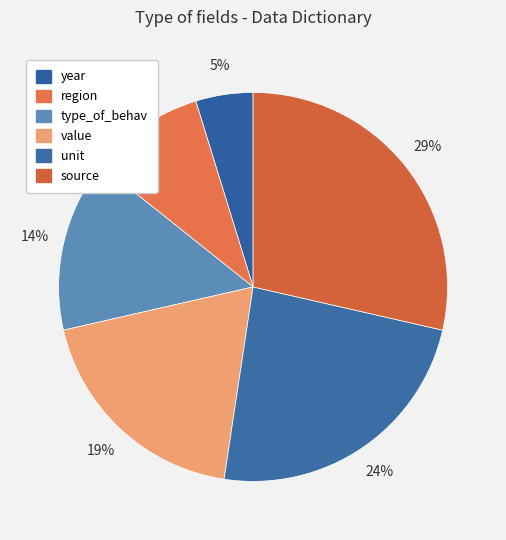

Which category has the biggest portion of the pie?

source